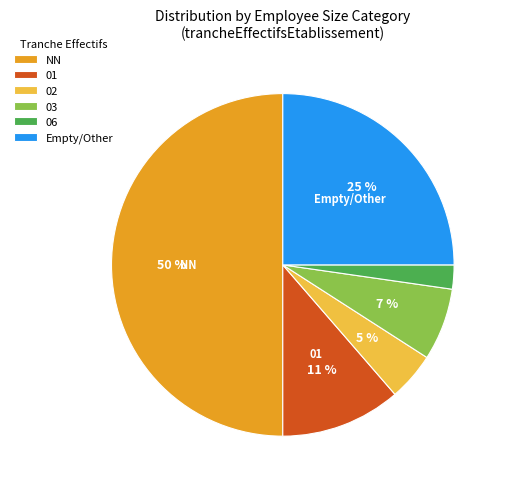

Which category has the smallest portion of the pie?

06